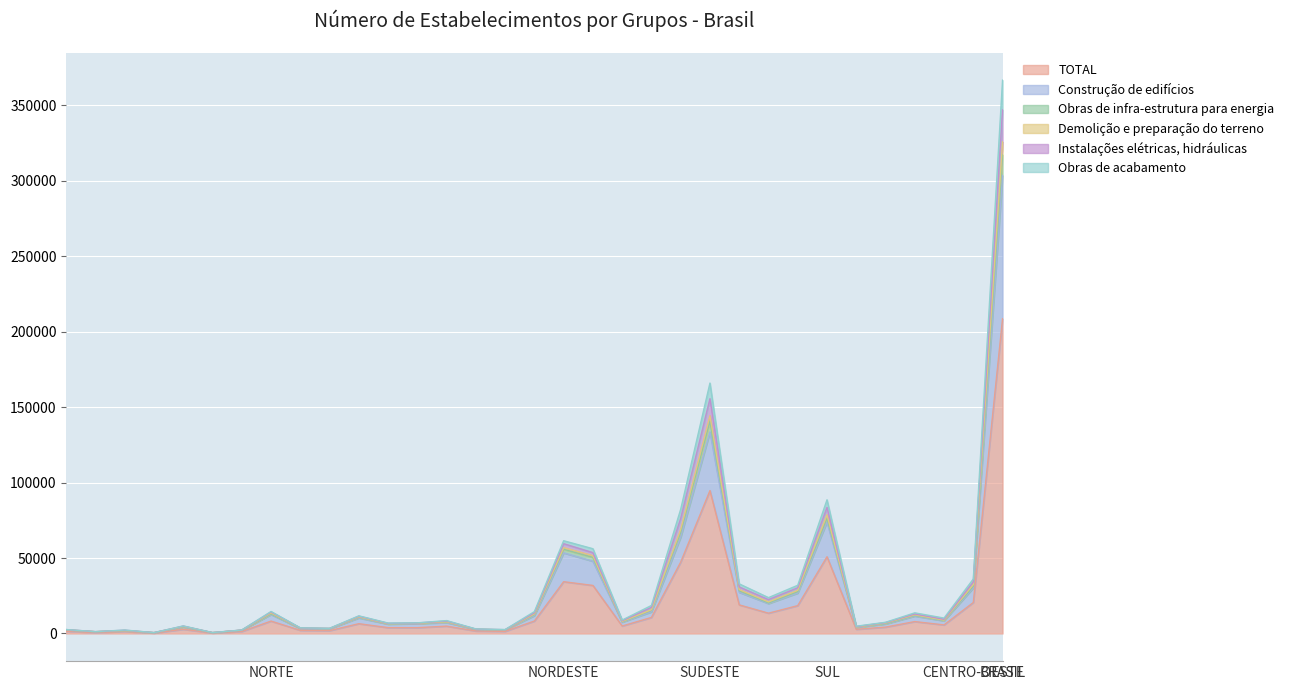

At how many categories does at least one series exceed 206443?

1